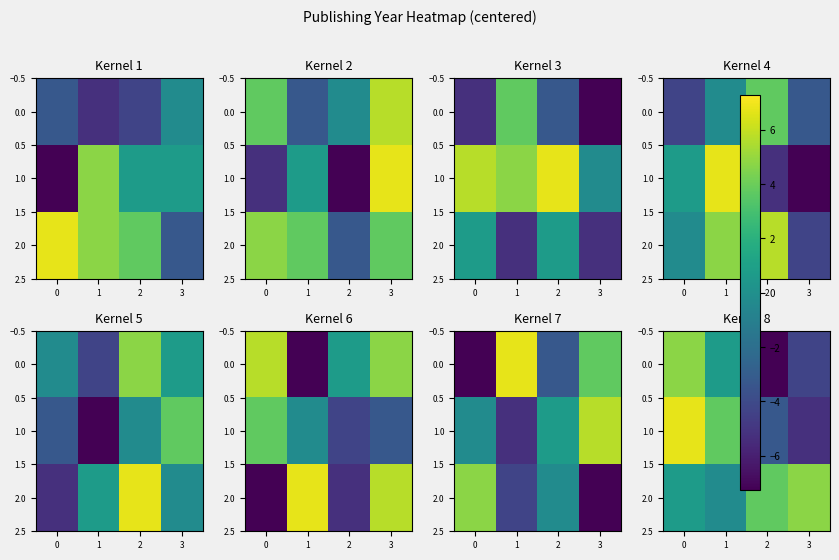

At 3, list the series in order from smallest to largest.

1.0, 0.0, 2.0